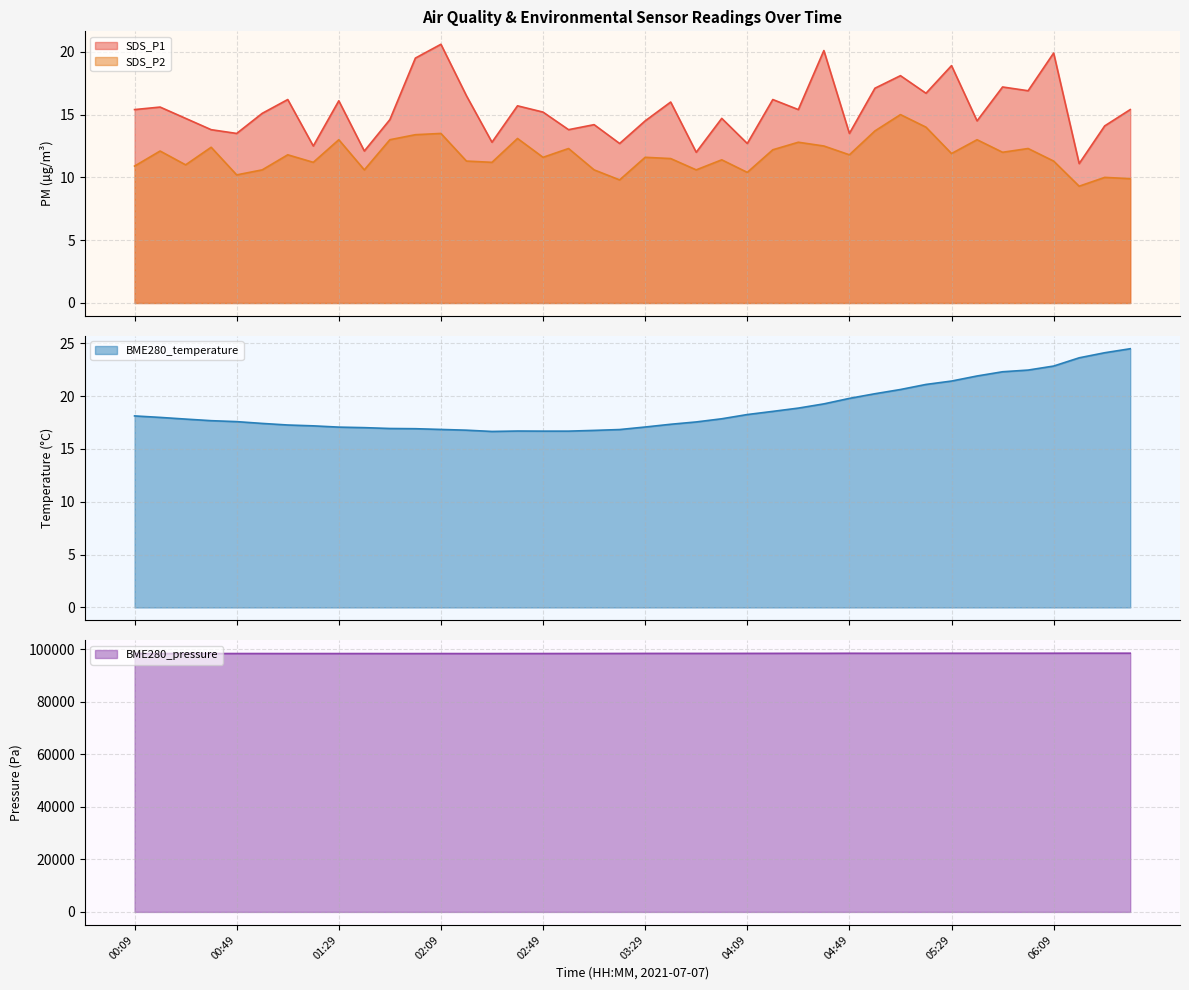

True or false: BME280_pressure has more than 1 points higher than both neighbors.

True